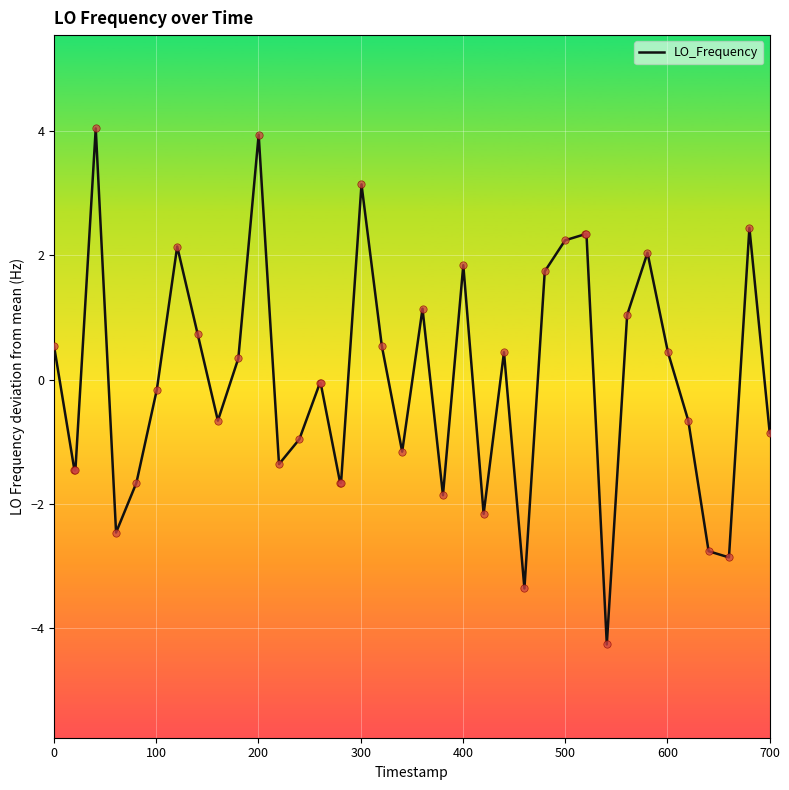

What is the difference between the maximum and minimum values?

8.3